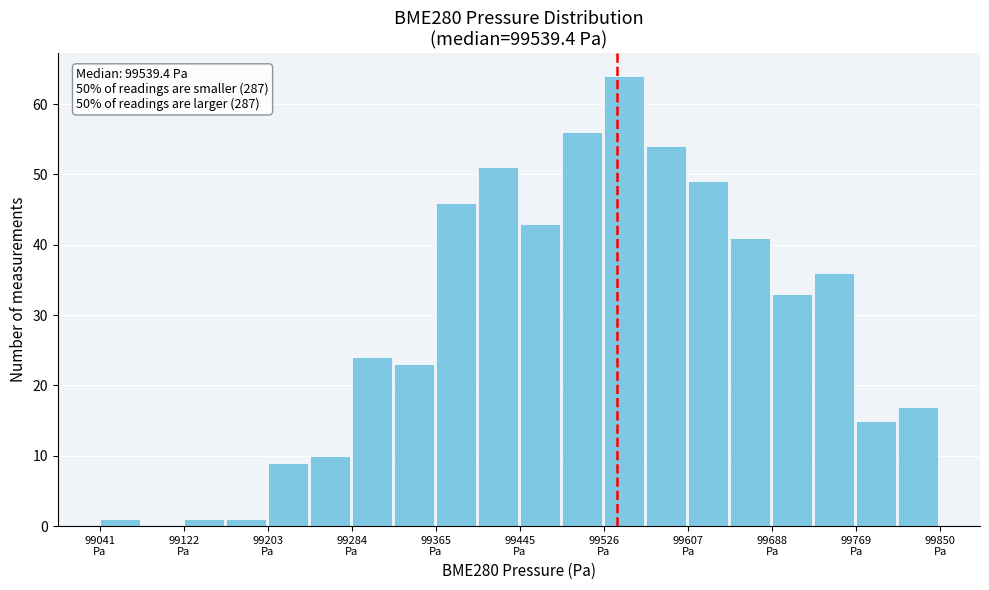

Over which range of the x-axis is the bar tallest?

99530 to 99570